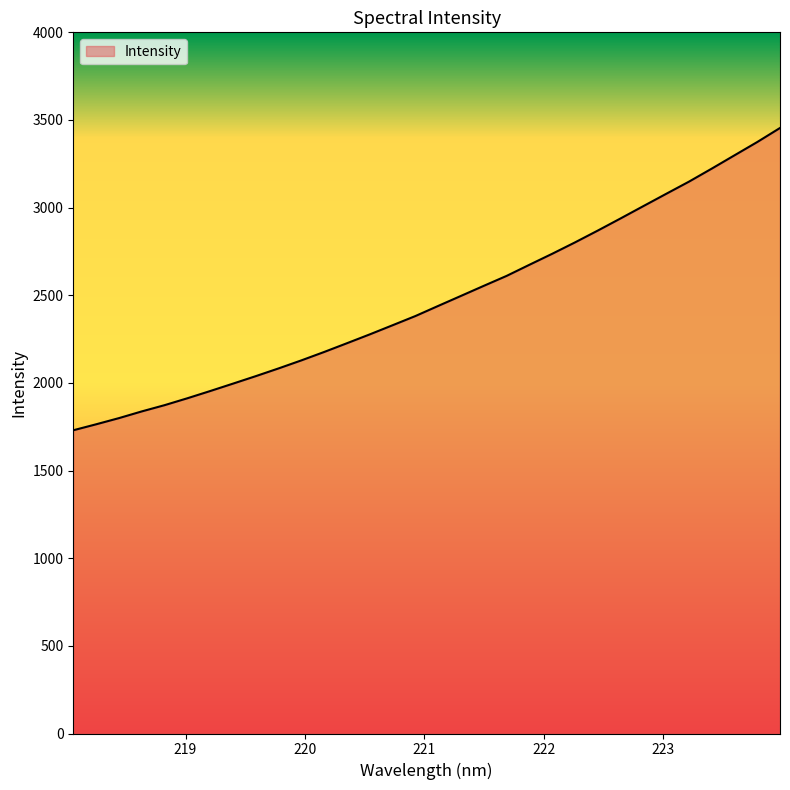

What is the difference between the maximum and minimum values?

1724.5